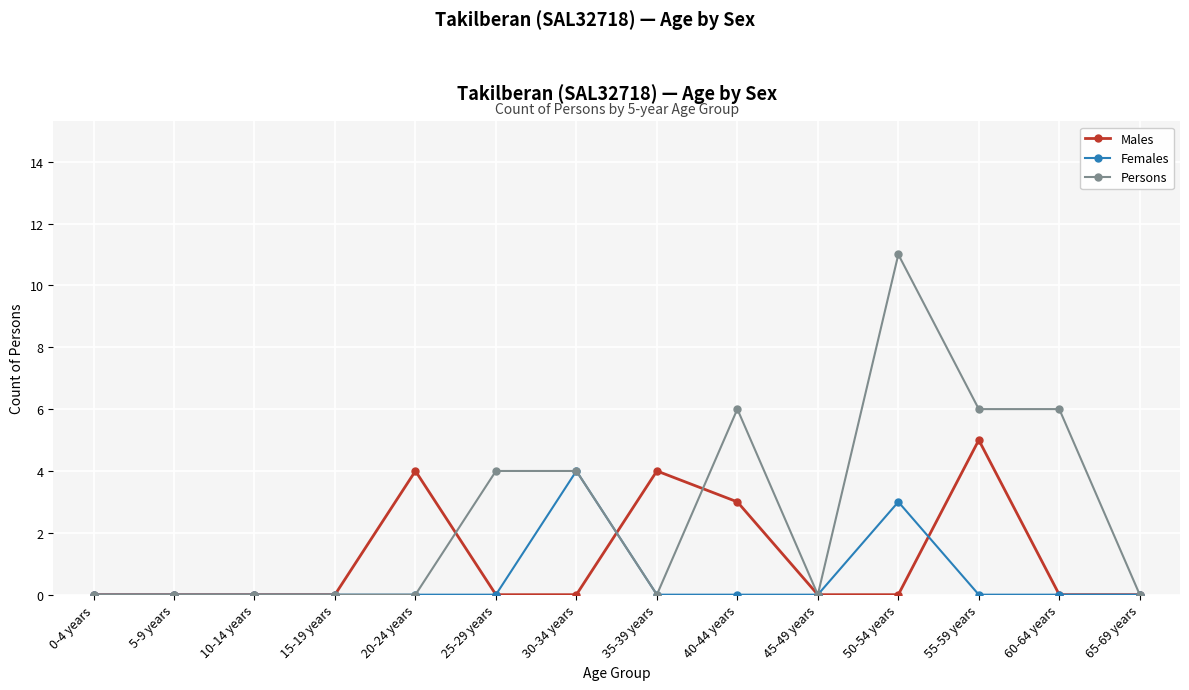

Between 35-39 years and 65-69 years, which series saw the biggest shift?

Males